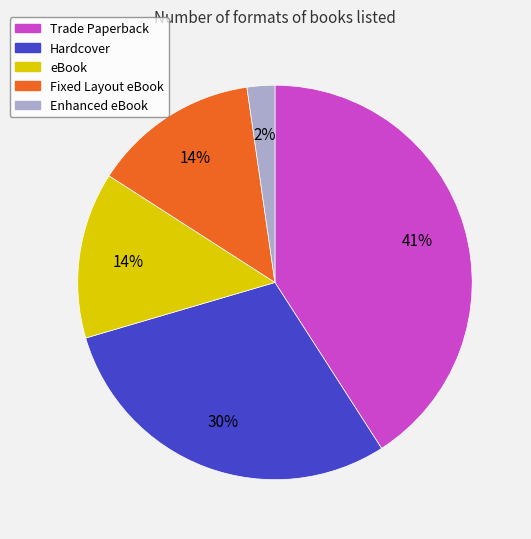

To the nearest percent, what is the average slice percentage?

20%